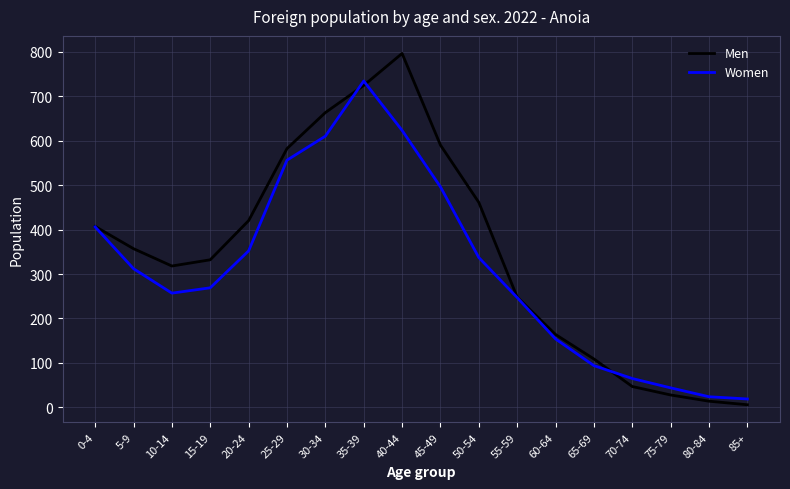

After their last crossing, which series has the higher values: Women or Men?

Women